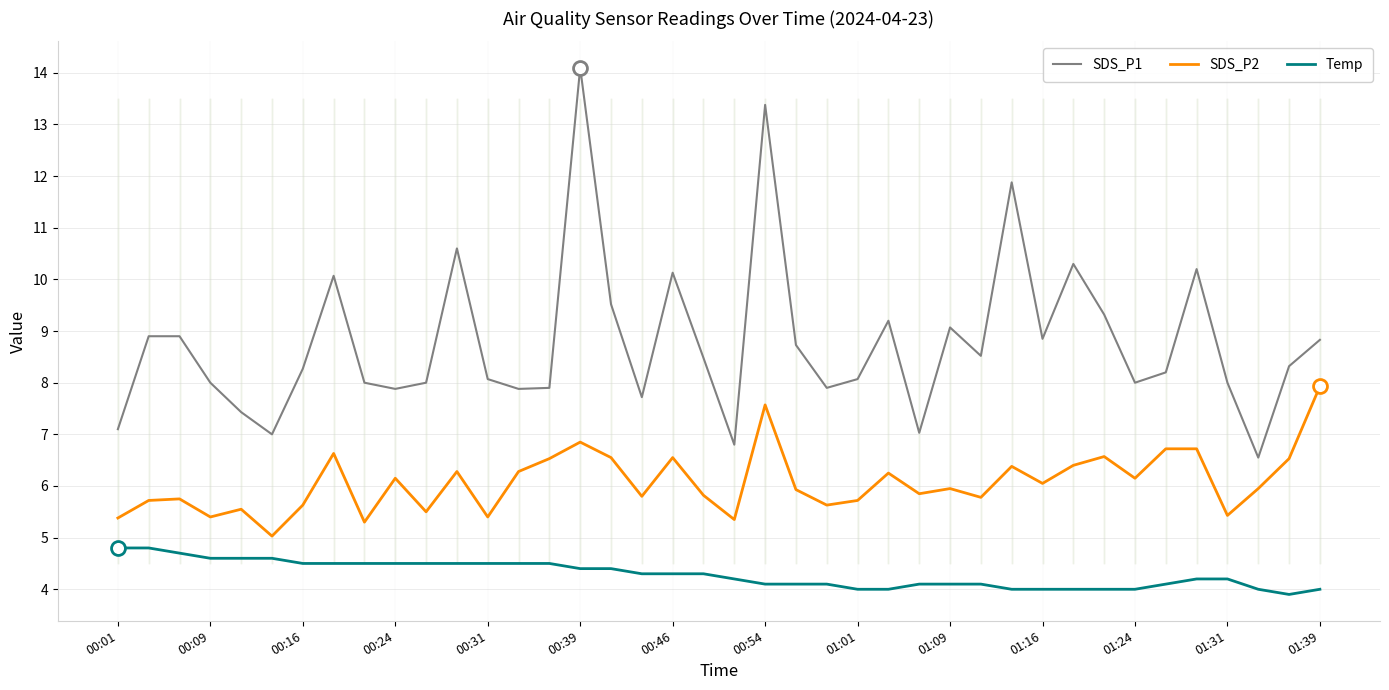

Rank the series by their maximum value, from lowest to highest.

Temp, SDS_P2, SDS_P1